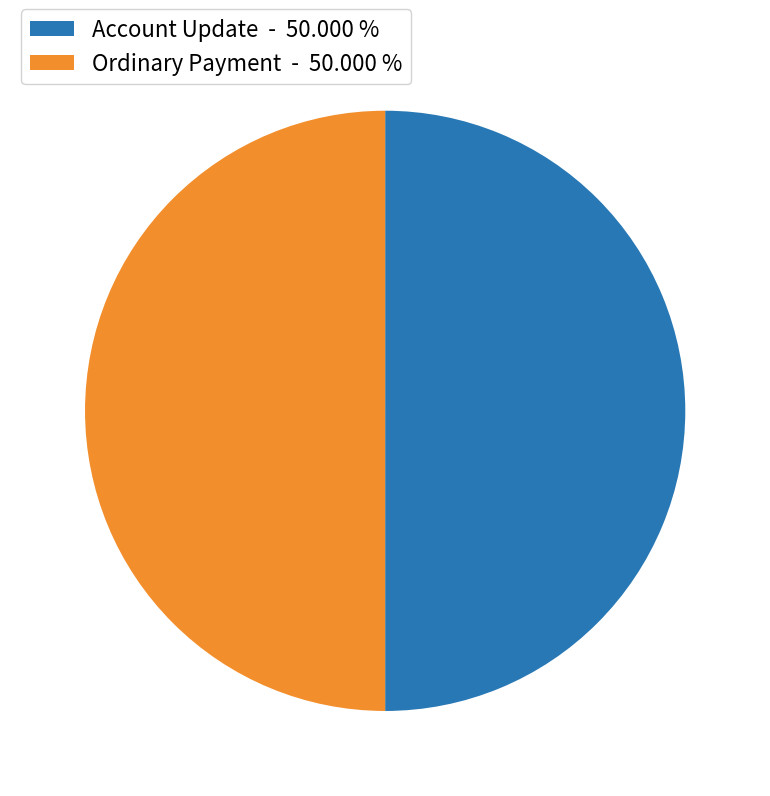

Combined, do Ordinary Payment - 50.000 % and Account Update - 50.000 % account for over 50%?

Yes